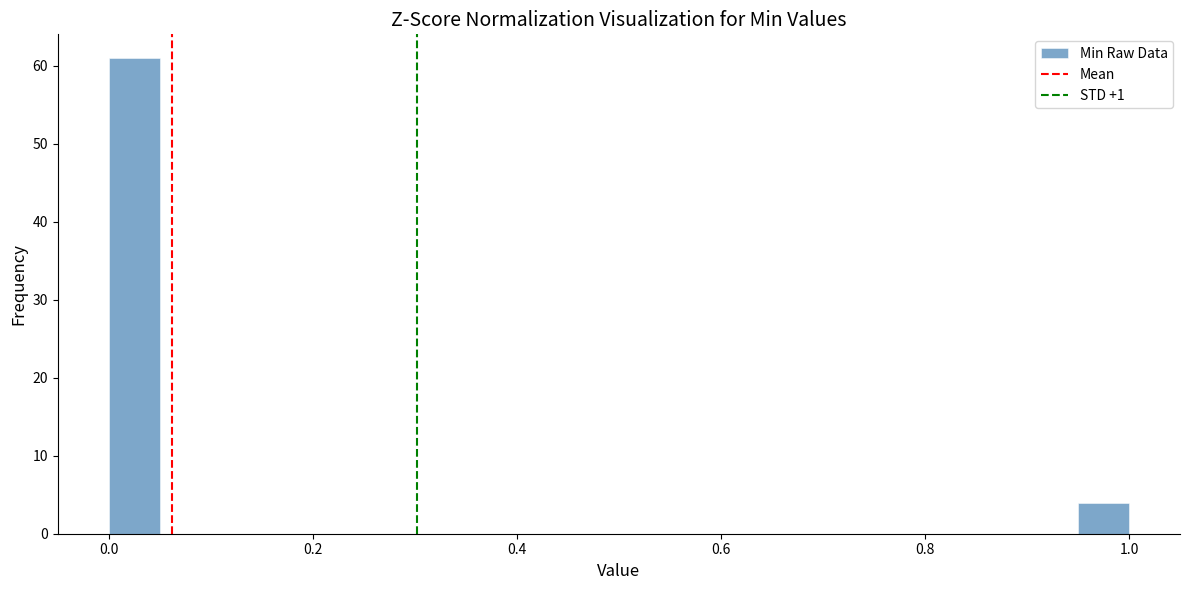

Around what value on the x-axis is the tallest bar? Give the approximate position of its centre, as read against the axis.

0.02